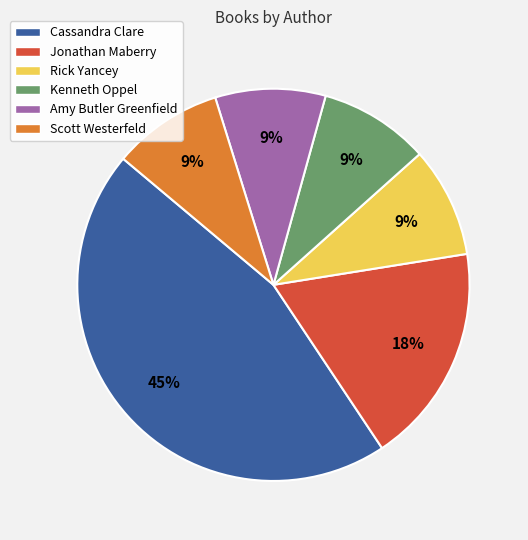

Approximately how many times larger is the value at Jonathan Maberry compared to Scott Westerfeld?

2.0